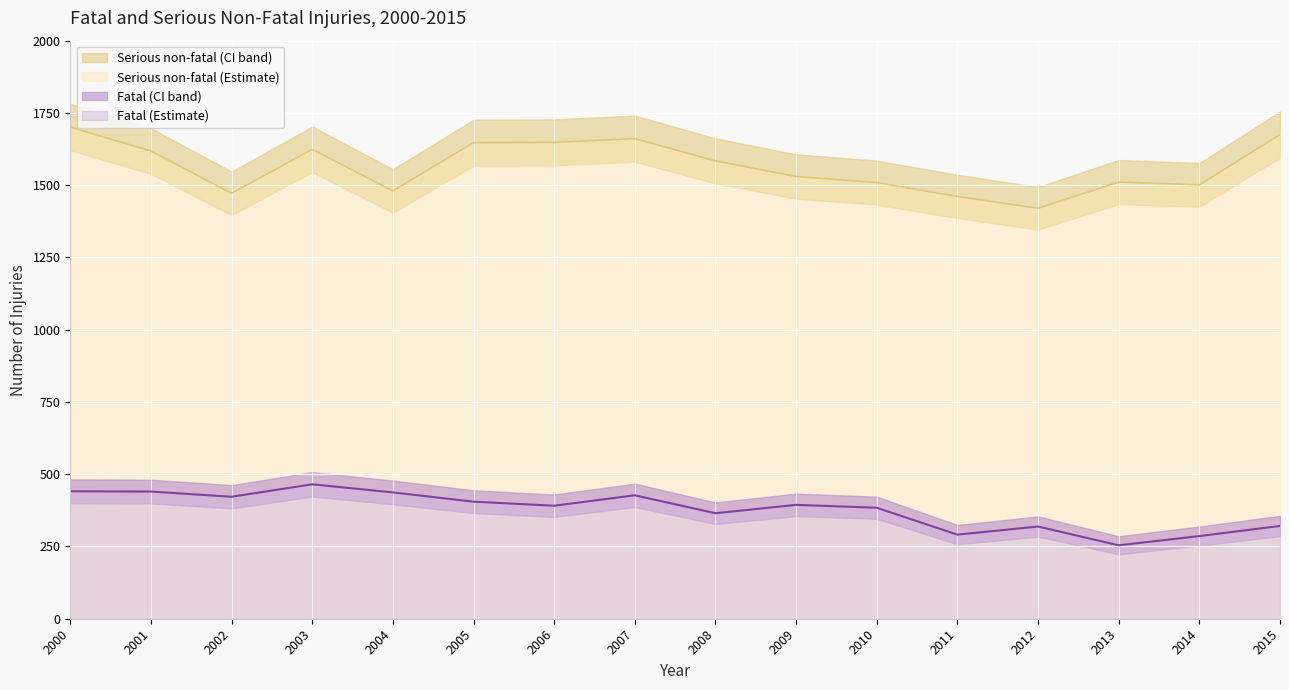

What is the average value of the Fatal injuries (Upper CI) series?

415.6